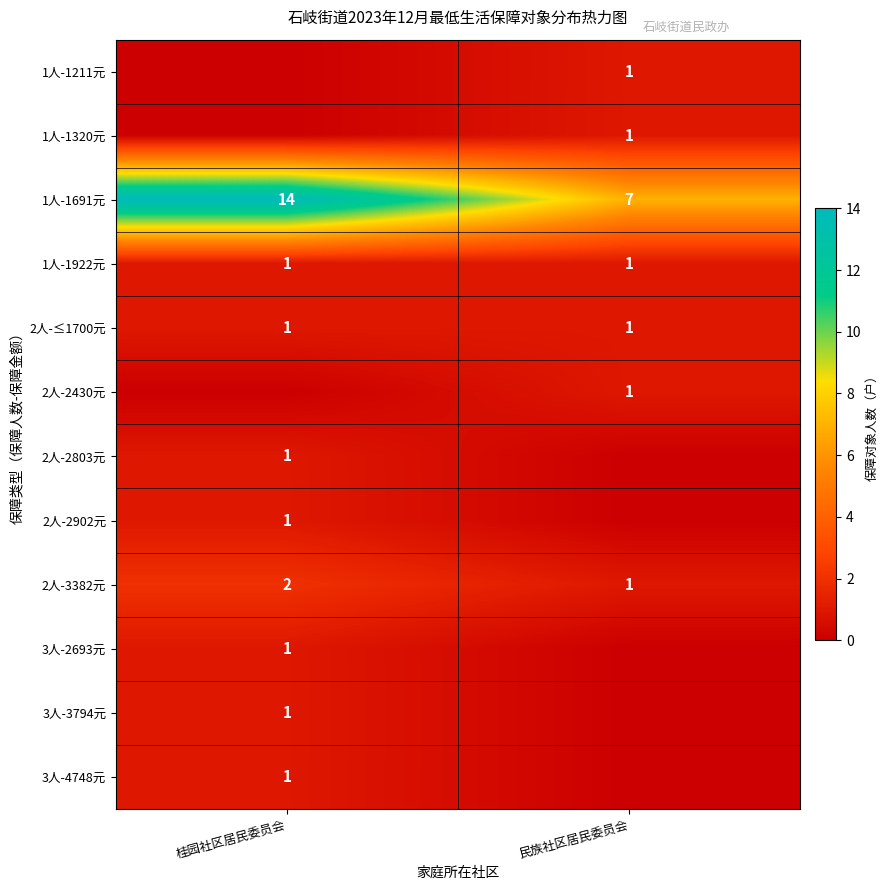

What is the maximum value for 1人-1691元?

14